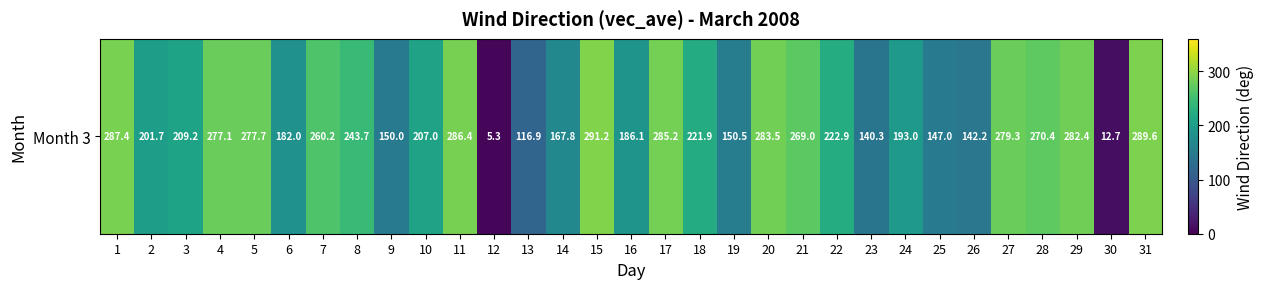

The value at 18 is 221.9. True or false?

True